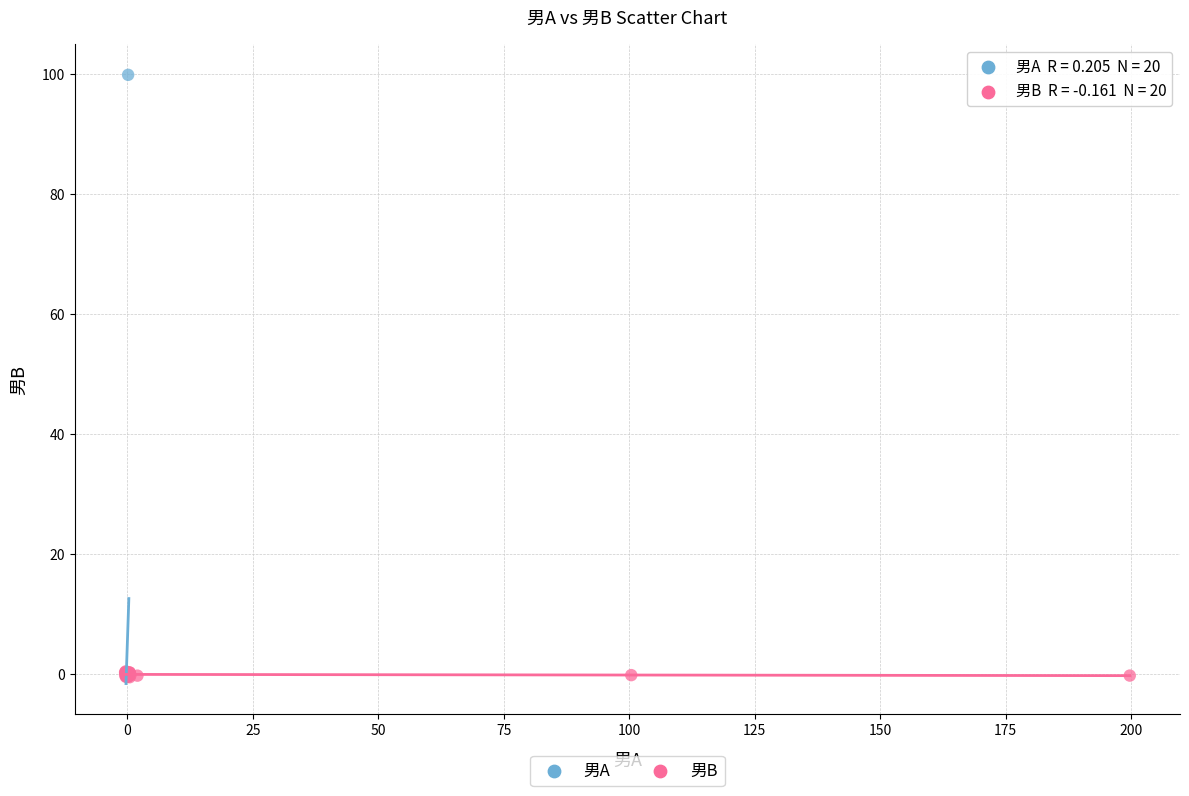

Which series has the largest Y range (max minus min)?

男A